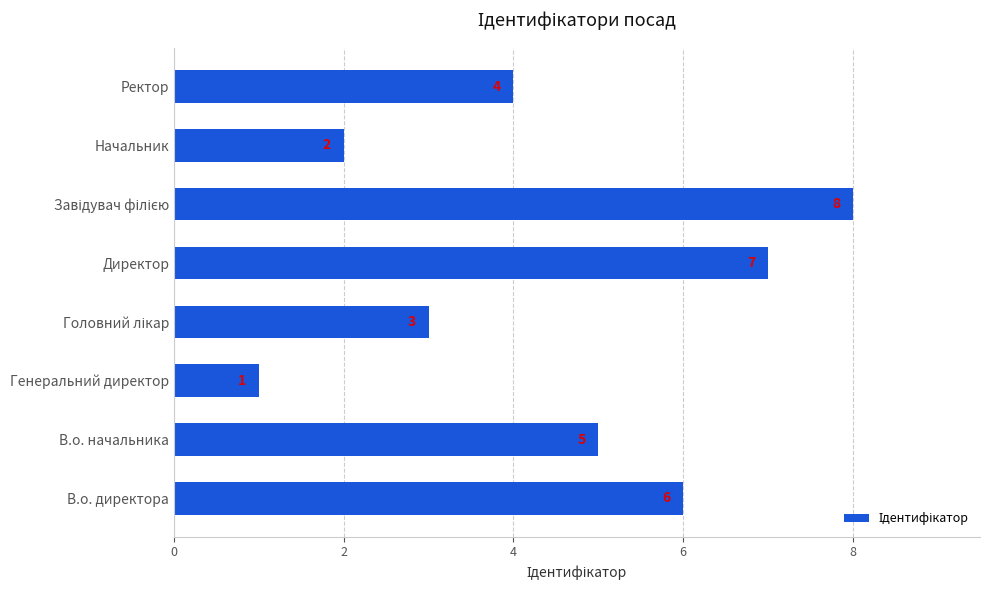

Count the values in the range 3 to 7.

5